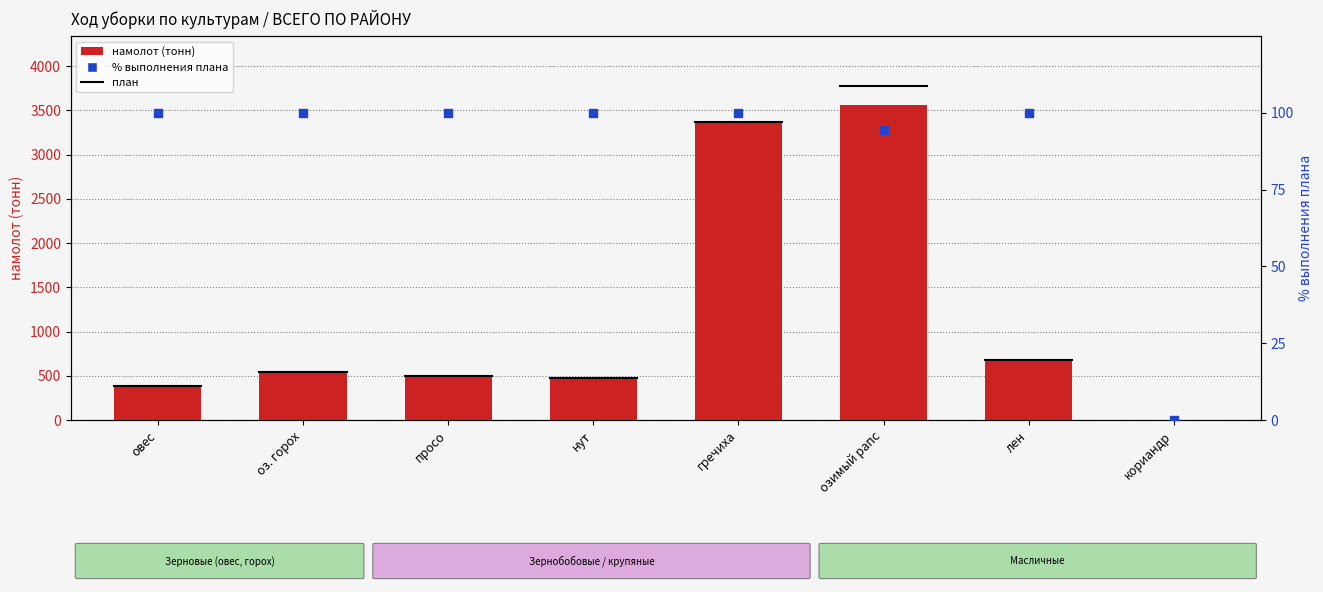

Which series contains the highest Y value?

намолот (тонн)